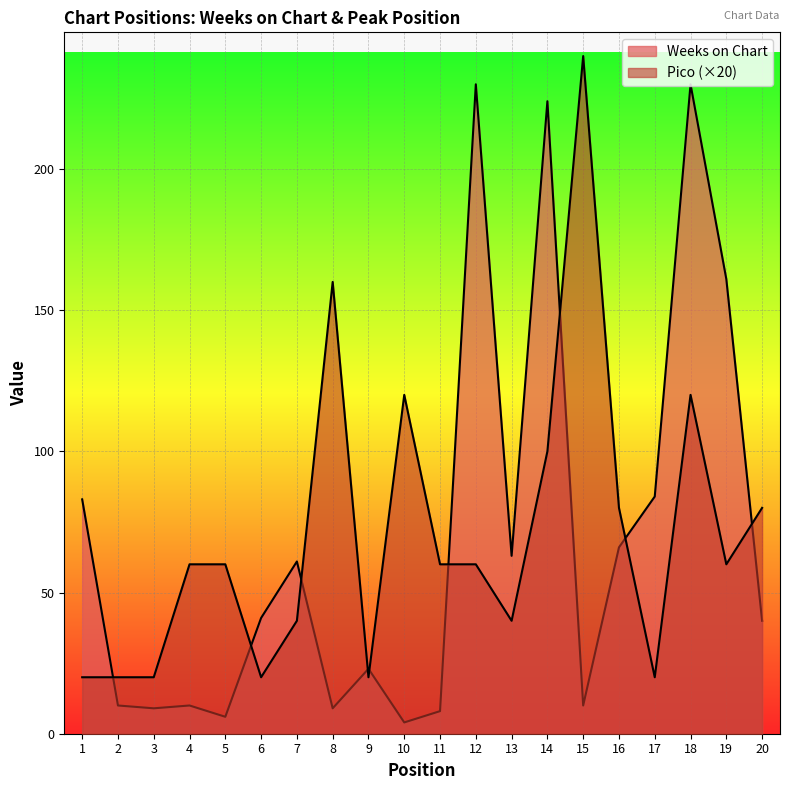

Reading left to right, list all the values displayed in this chart.

Weeks on Chart: 1=83	2=10	3=9	4=10	5=6	6=41	7=61	8=9	9=23	10=4	11=8	12=230	13=63	14=224	15=10	16=66	17=84	18=230	19=161	20=40
Pico: 1=20	2=20	3=20	4=60	5=60	6=20	7=40	8=160	9=20	10=120	11=60	12=60	13=40	14=100	15=240	16=80	17=20	18=120	19=60	20=80